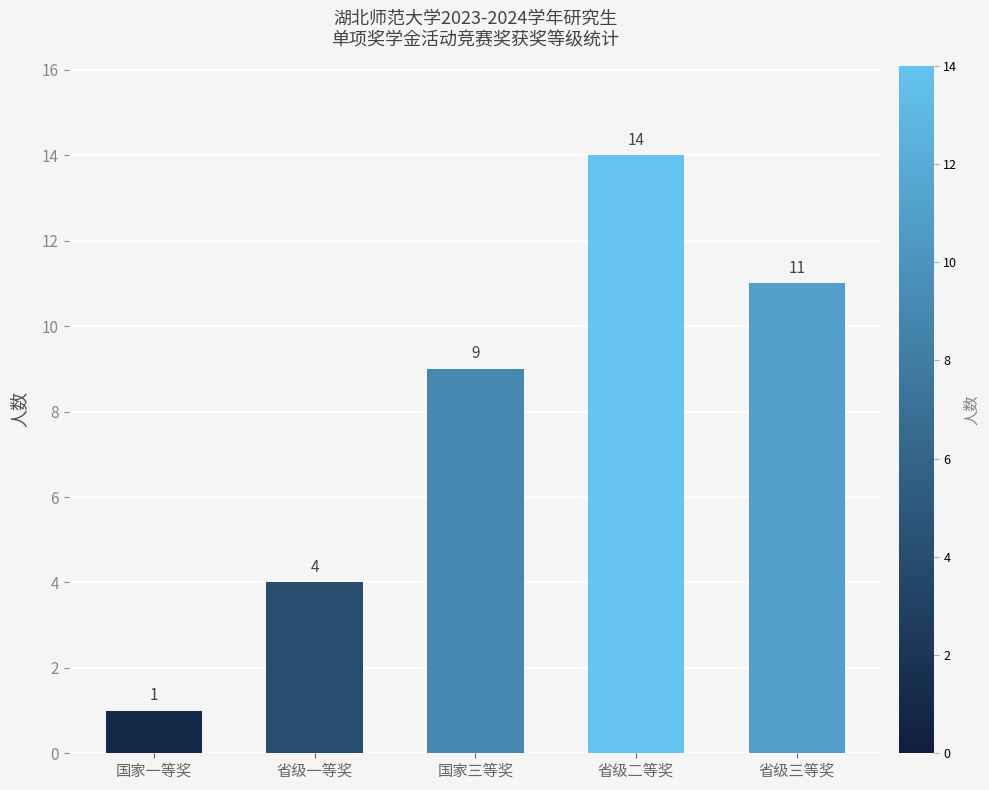

What is the label of the 2nd bar from the right?

省级二等奖